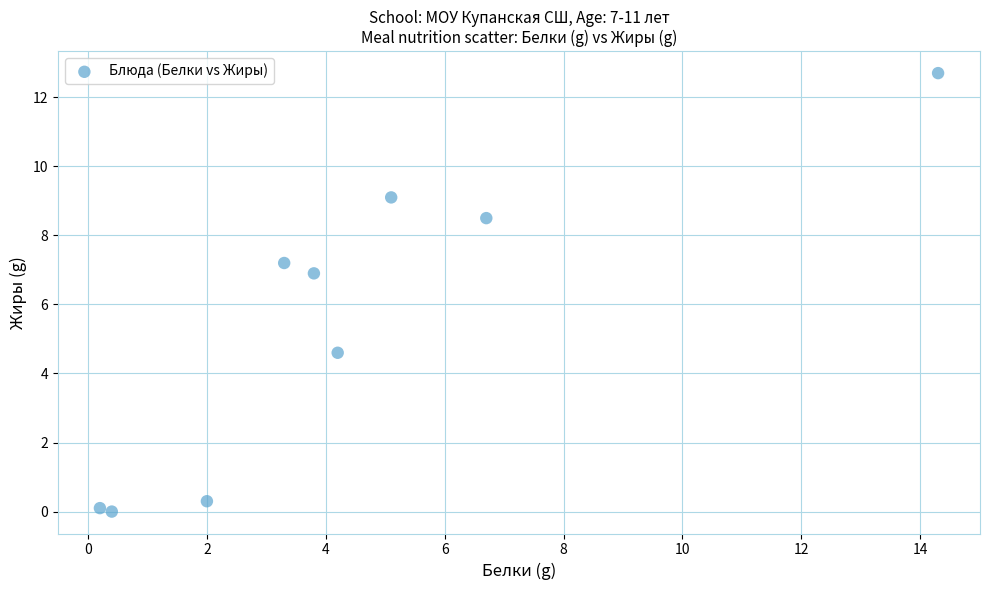

What Y value in the scatter plot is closest to 6?

6.9